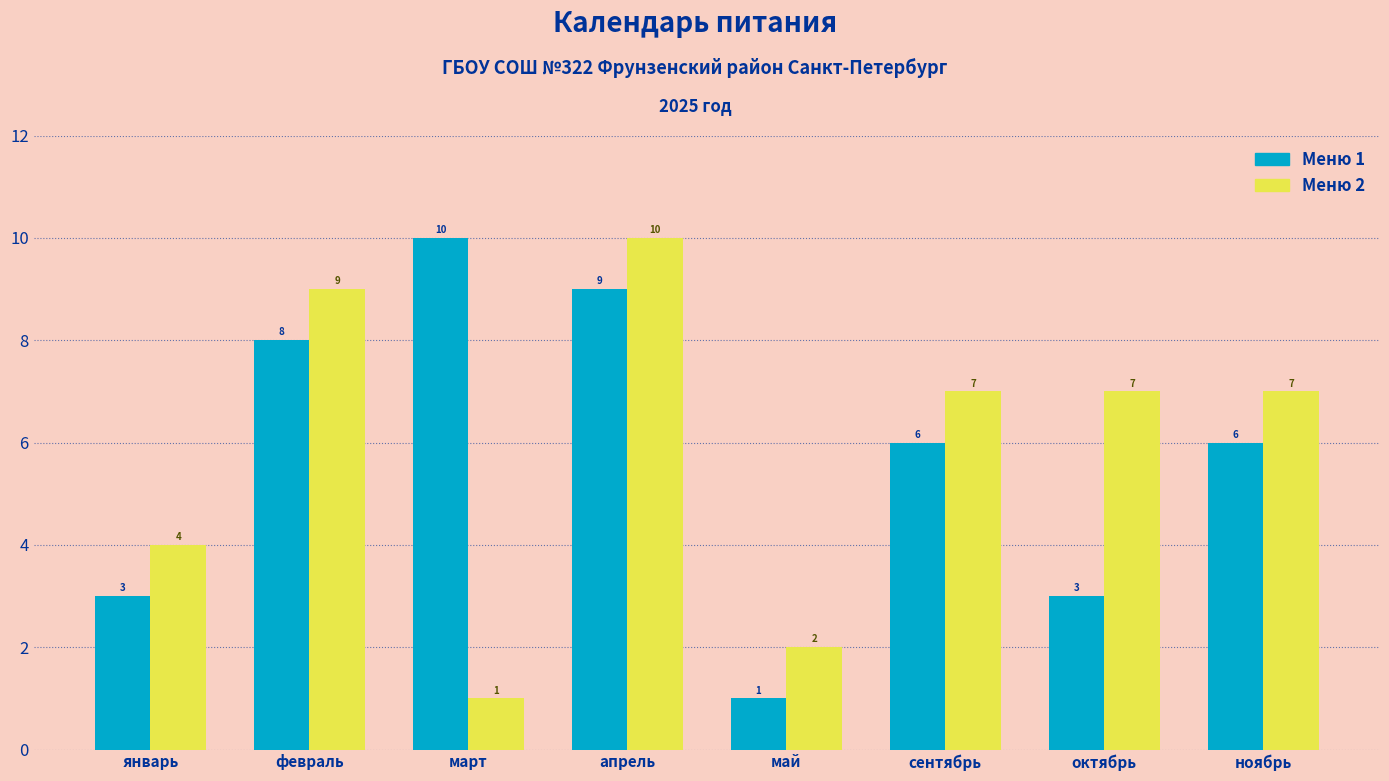

Is the value of Меню 1 at сентябрь greater than the value of Меню 2 at ноябрь?

No